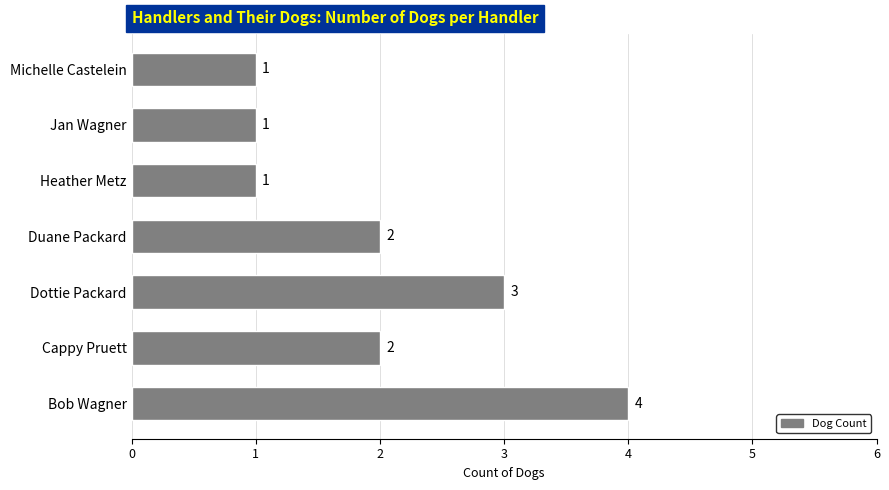

The chart shows a value of 1 at Duane Packard. True or false?

False